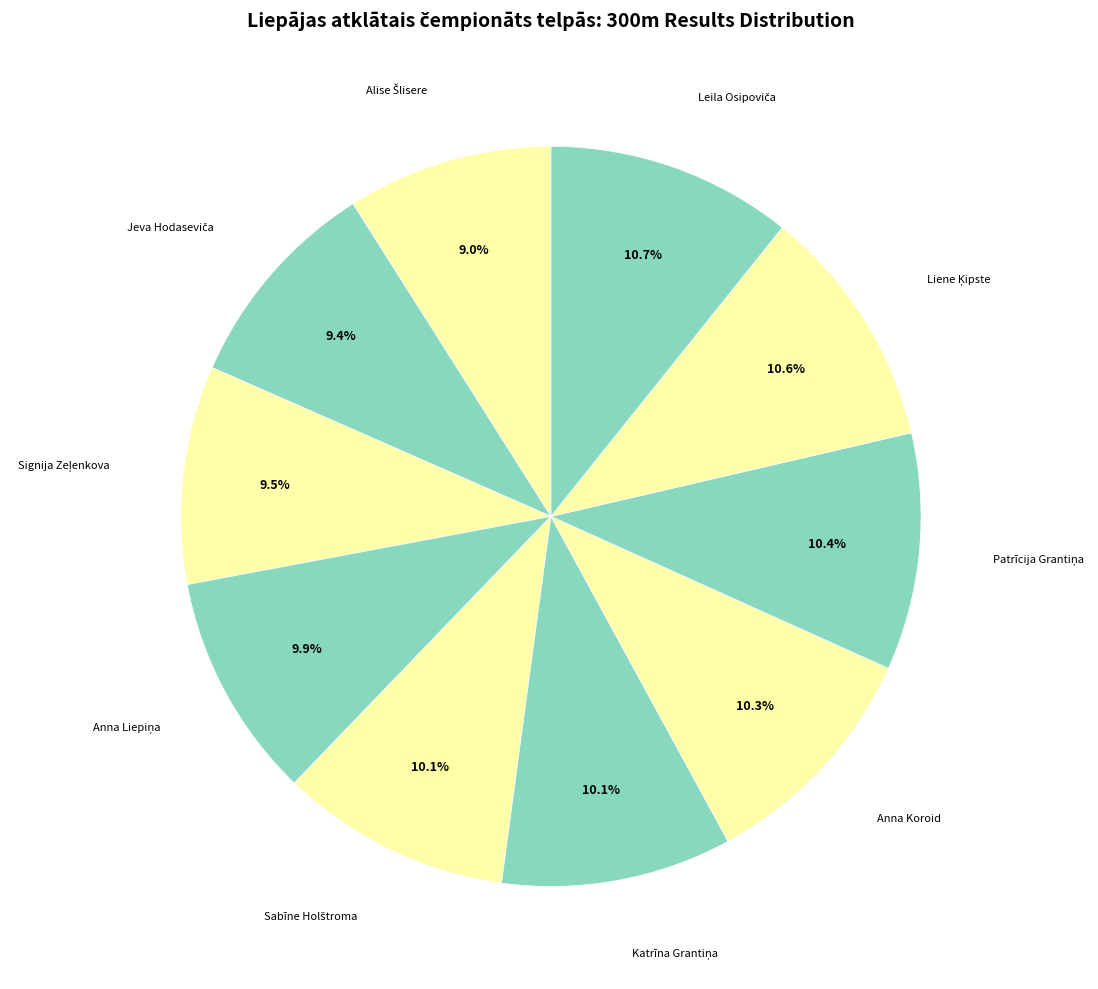

Count the number of slices in the pie.

10